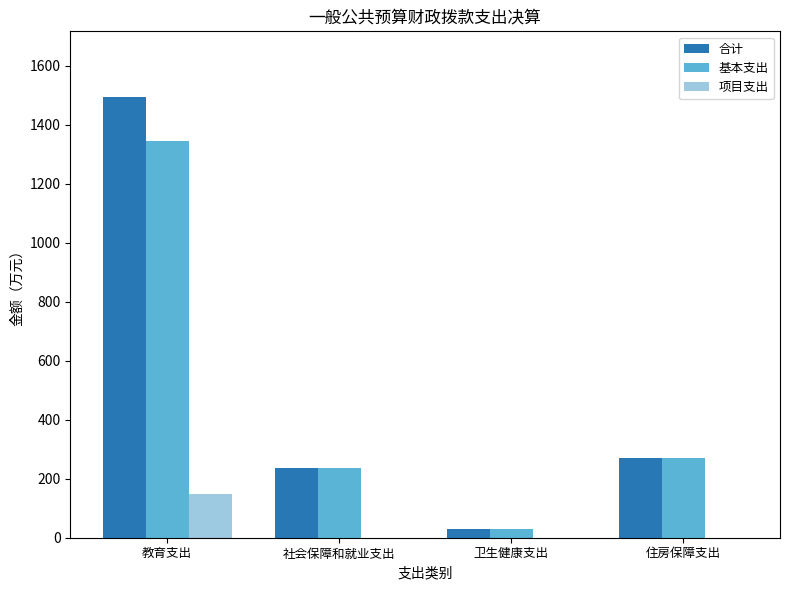

Between 教育支出 and 社会保障和就业支出, which series saw the biggest shift?

合计